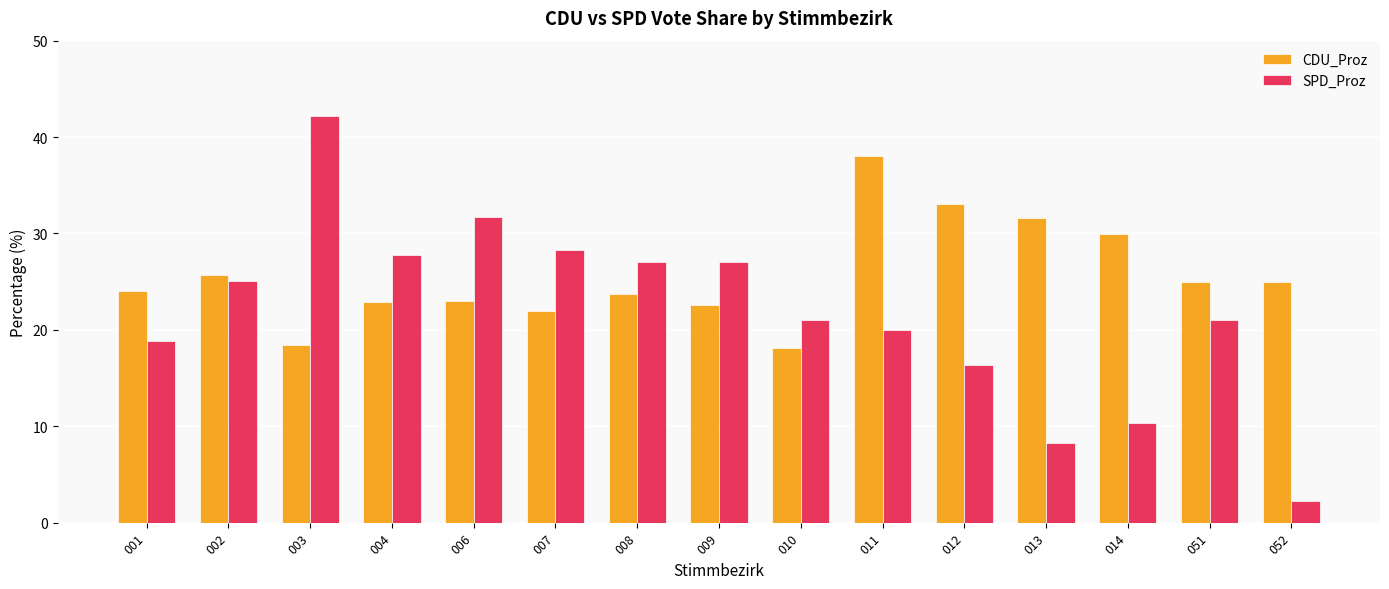

Rank the series by their maximum value, from lowest to highest.

CDU_Proz, SPD_Proz